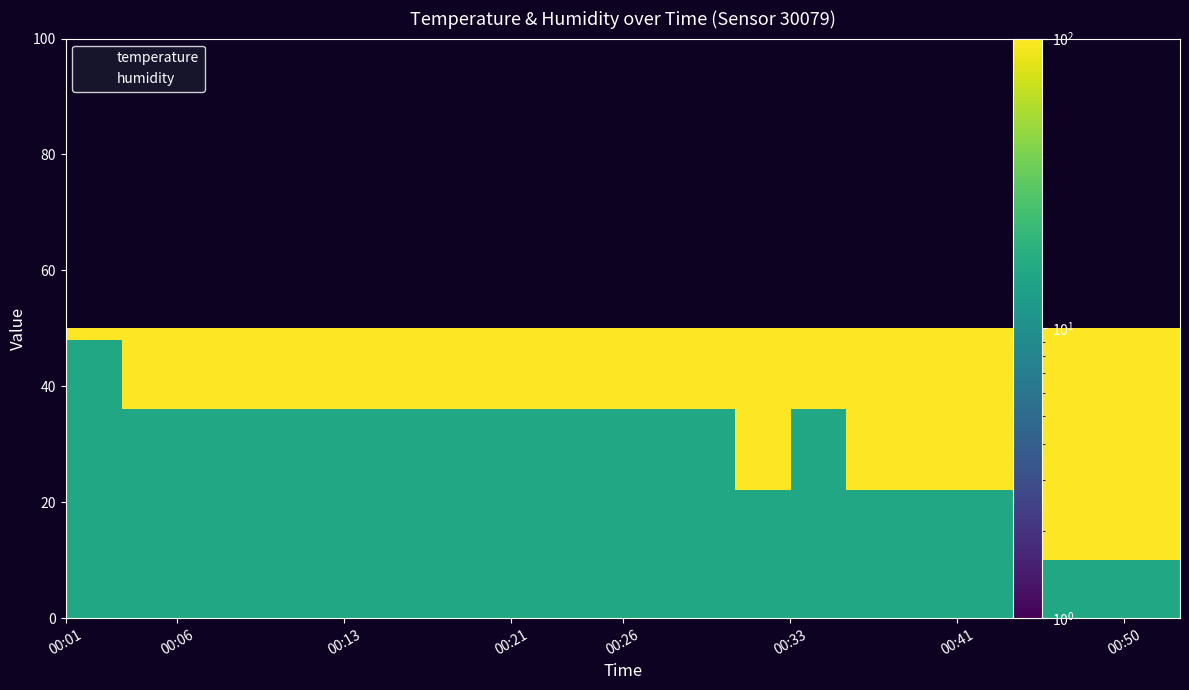

What is the value of the 6th point from the left?

15.8